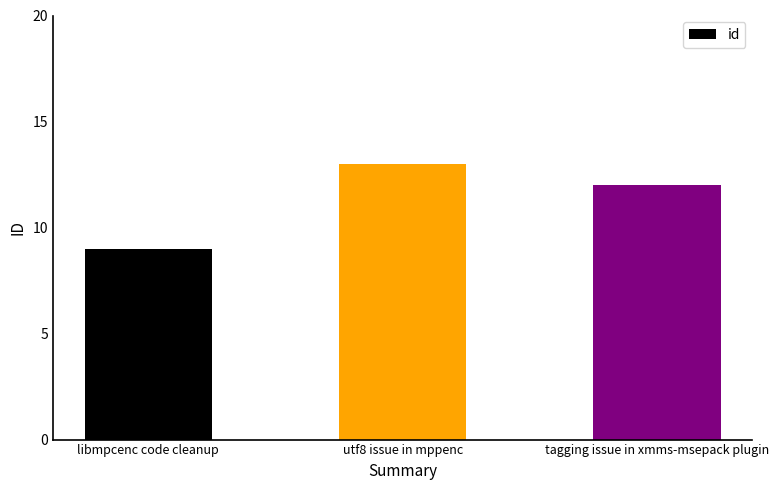

Reading left to right, extract all data points from this chart.

9	13	12